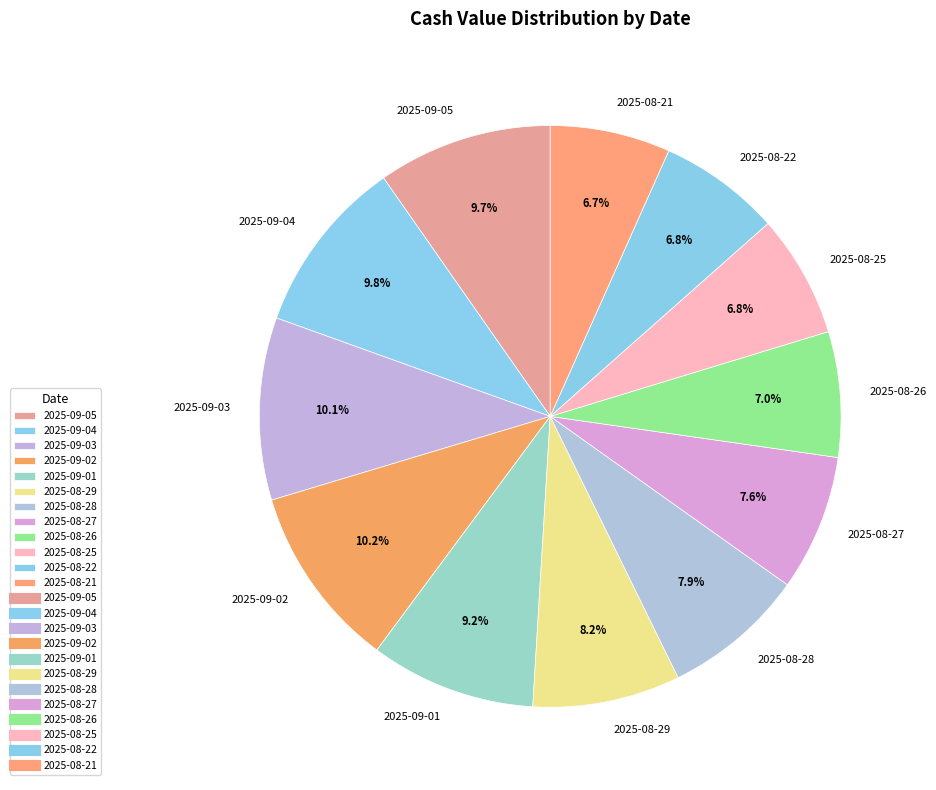

To the nearest percent, what is the average slice percentage?

8%